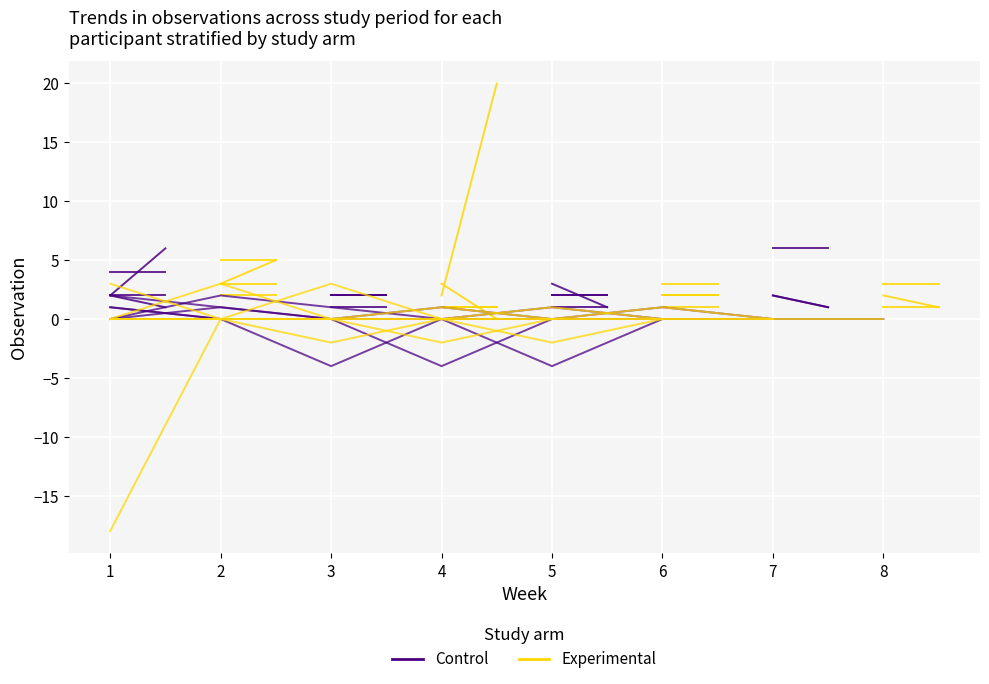

Is the value of Experimental at 6 greater than the value of Control at 5?

Yes